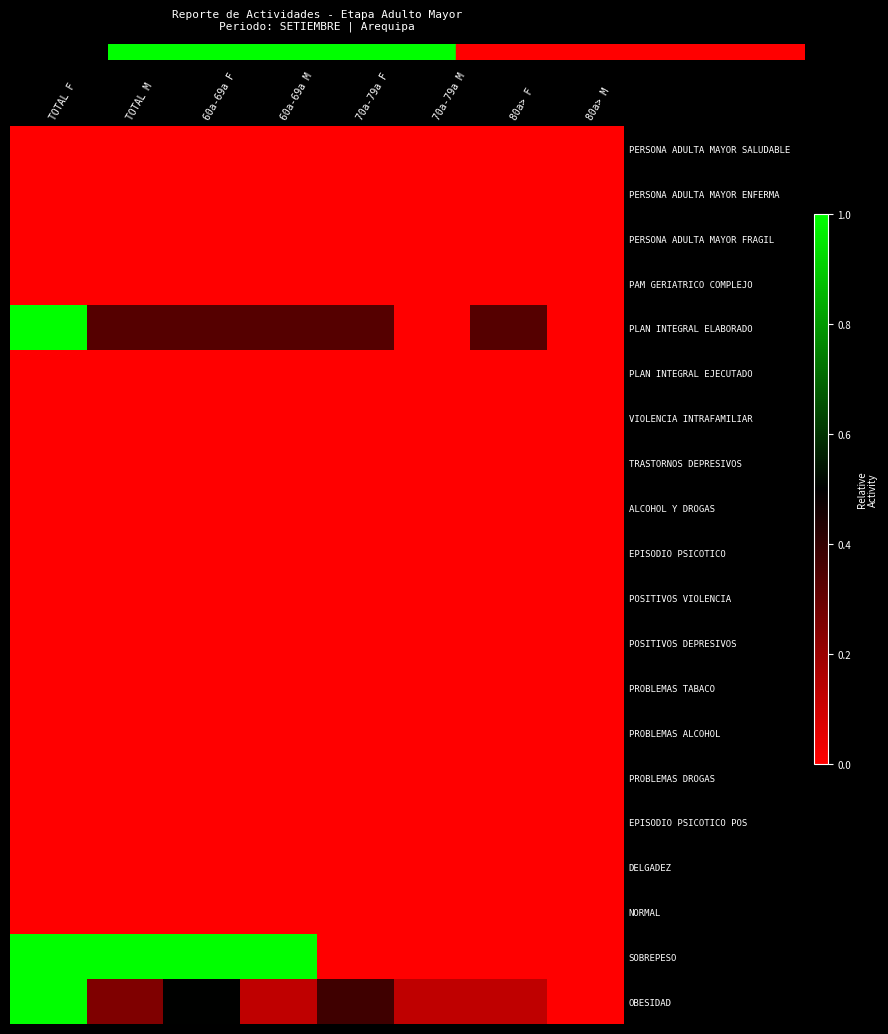

Which series changed the most between 70a-79a F and 80a> F?

OBESIDAD